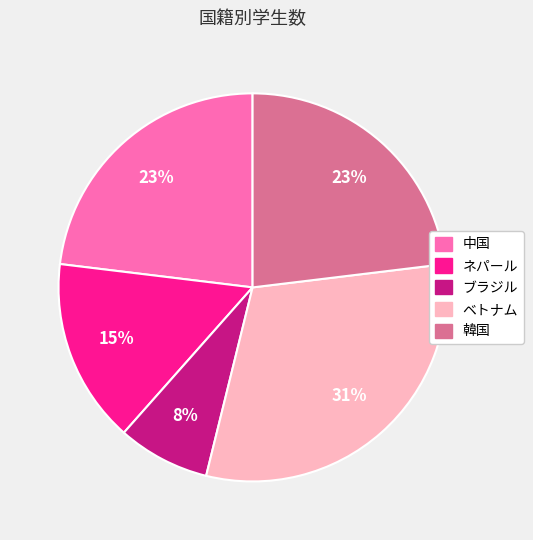

To the nearest percent, what is the difference between the largest and smallest slice percentages?

23%